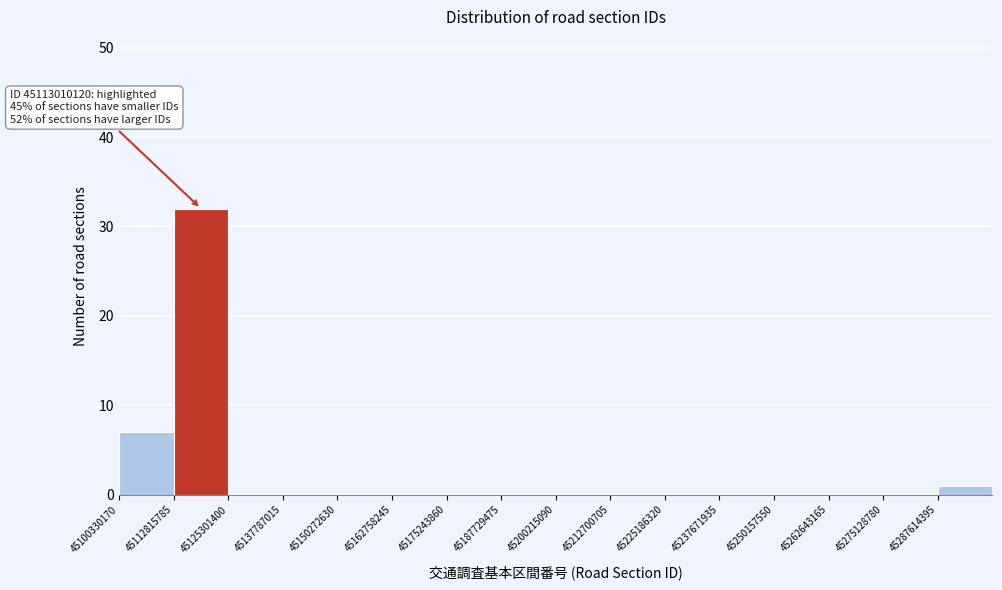

Which range on the x-axis has the tallest bar?

45112000000 to 45126000000